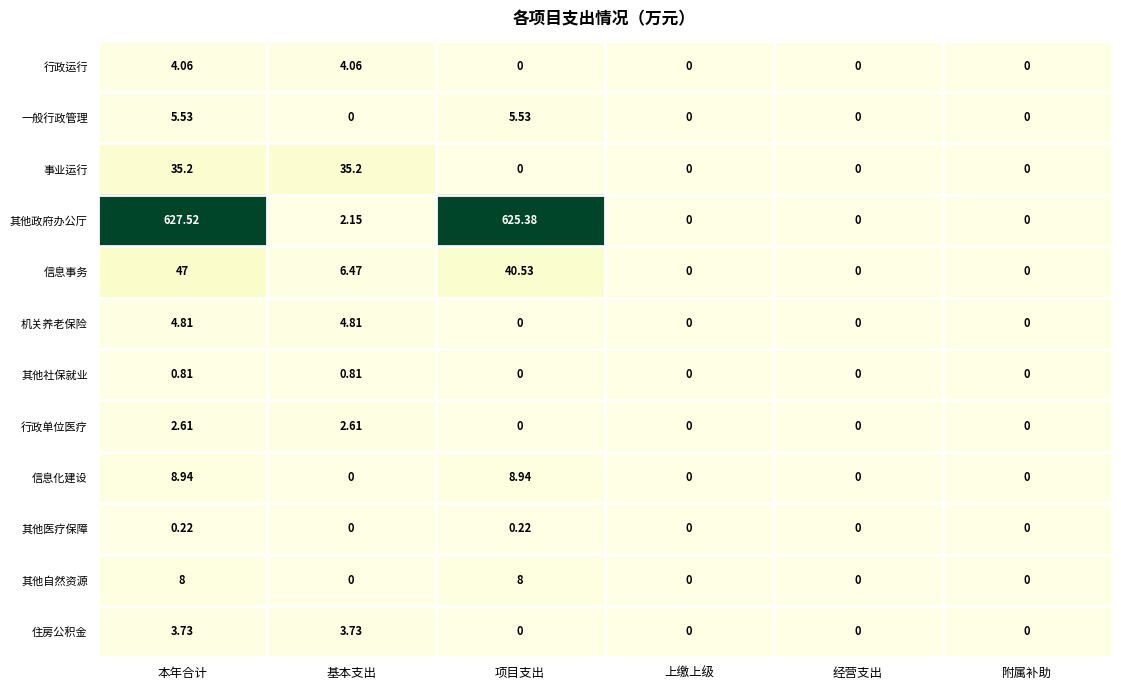

Rank the series by their maximum value, from lowest to highest.

其他医疗保障, 其他社保就业, 行政单位医疗, 住房公积金, 行政运行, 机关养老保险, 一般行政管理, 其他自然资源, 信息化建设, 事业运行, 信息事务, 其他政府办公厅